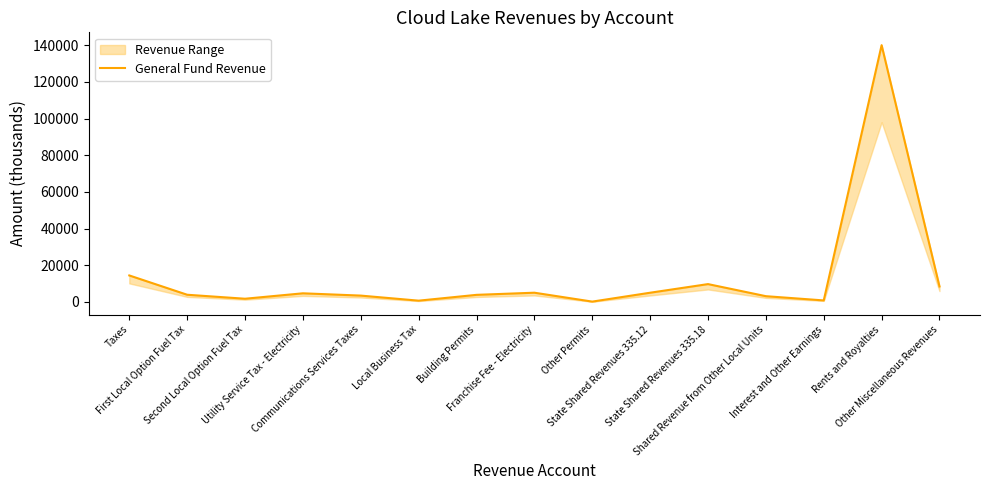

Between First Local Option Fuel Tax and Building Permits, which is larger?

First Local Option Fuel Tax